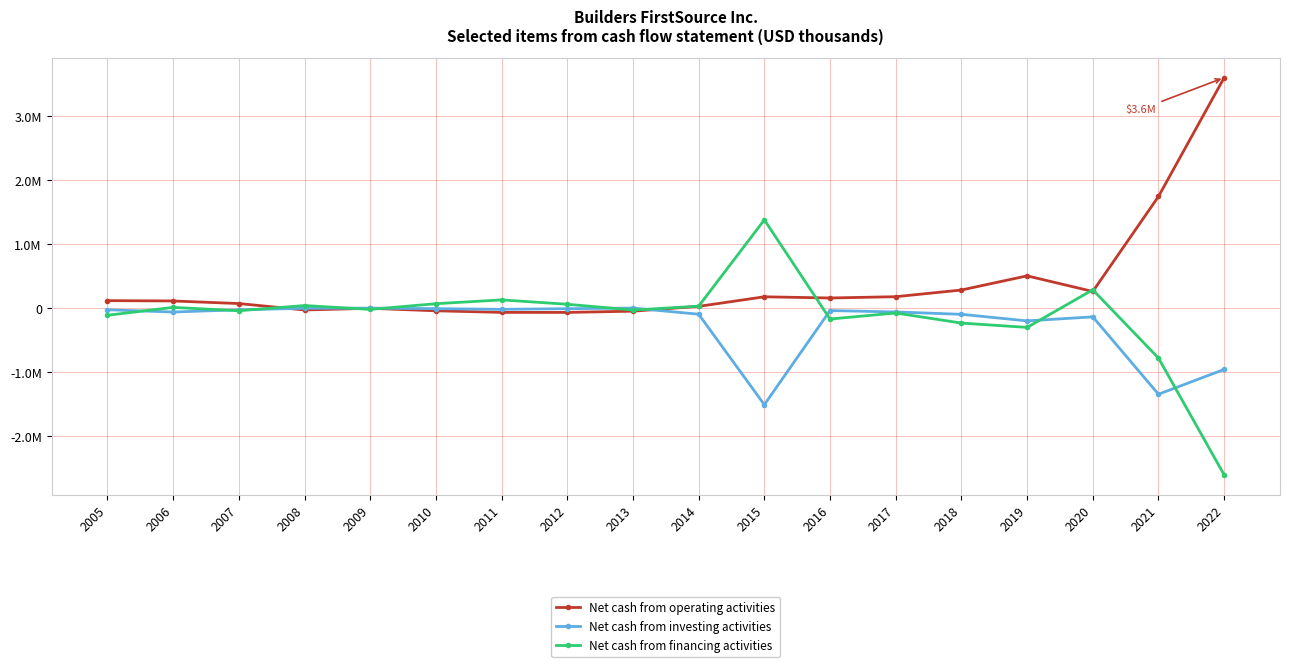

True or false: Net cash from investing activities has a value of -105962 at 2017.

False